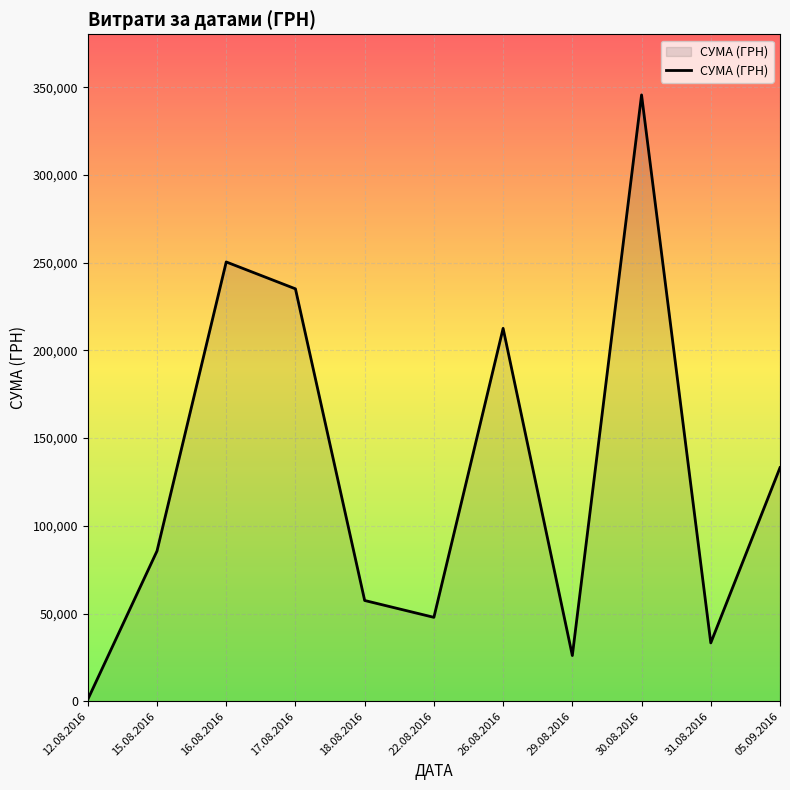

Which has a higher value, 18.08.2016 or 17.08.2016?

17.08.2016